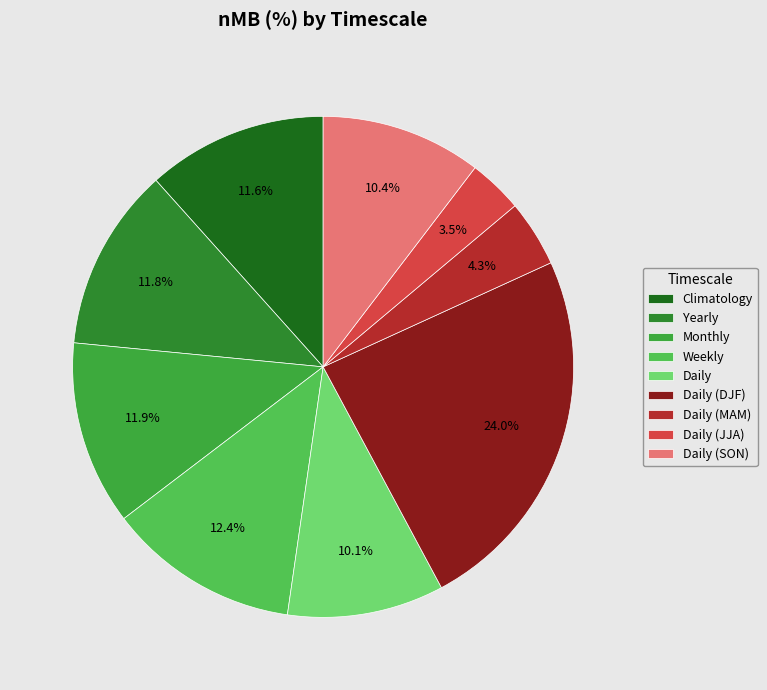

How many segments does this pie chart have?

9